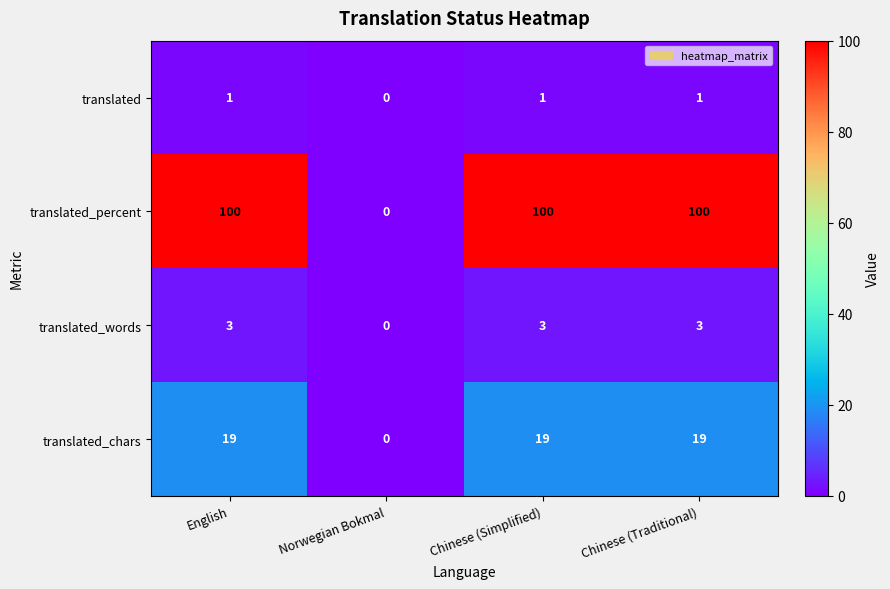

What is the spread (max minus min) of values at English?

99